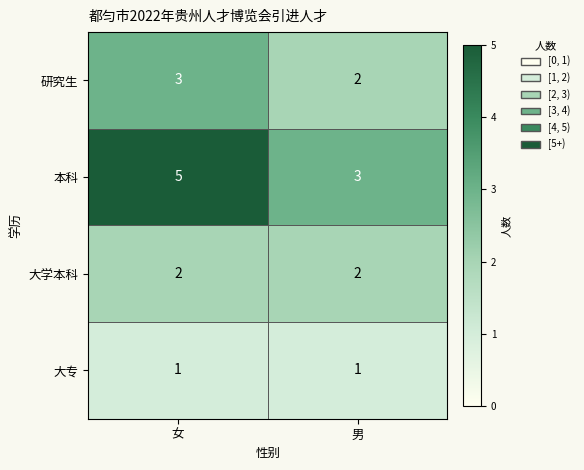

Which series has the largest range (max minus min)?

本科